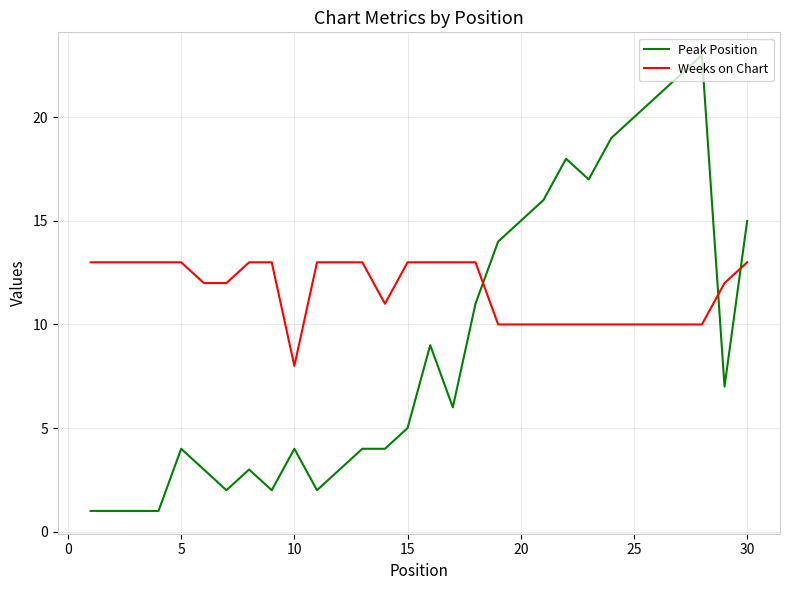

What is the maximum value for Weeks on Chart?

13